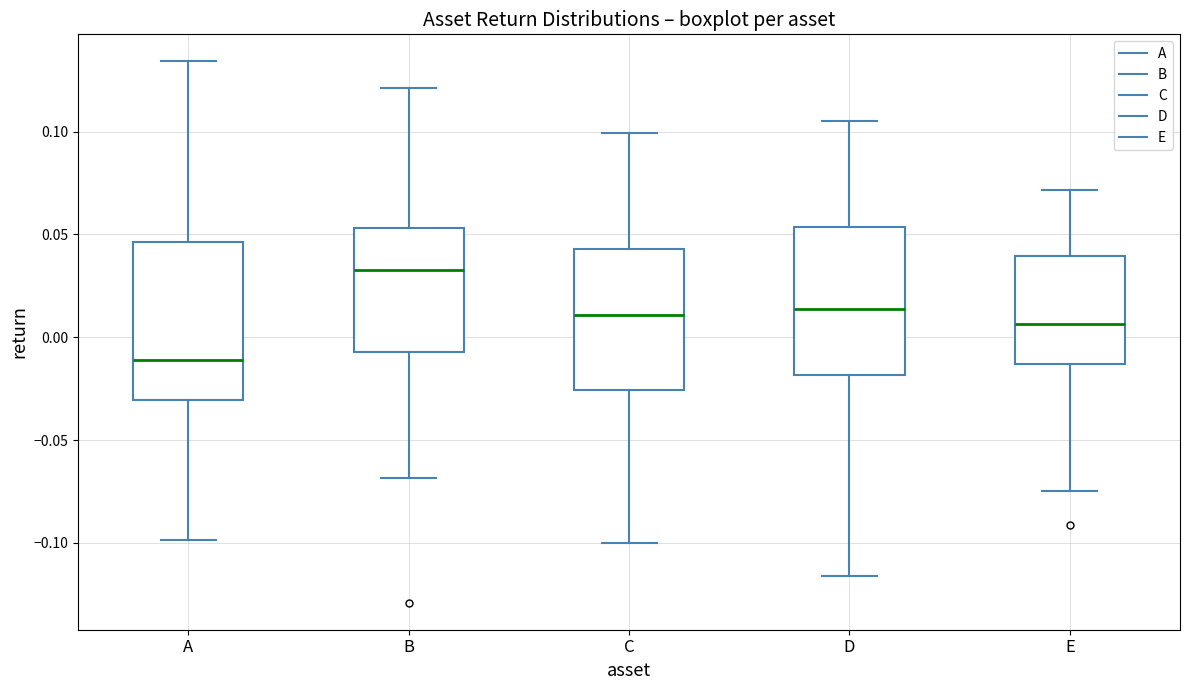

Where is the lower edge of the box for A on the y-axis? The values are not printed on the chart, so give them approximately, as read against the axis.

-0.030